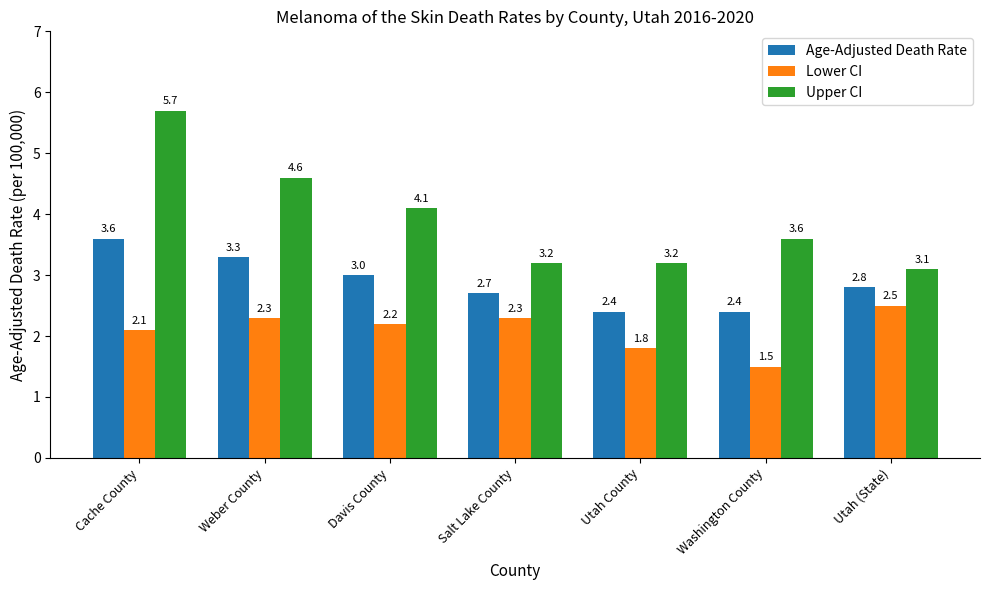

Which label corresponds to the largest value in the chart?

Cache County